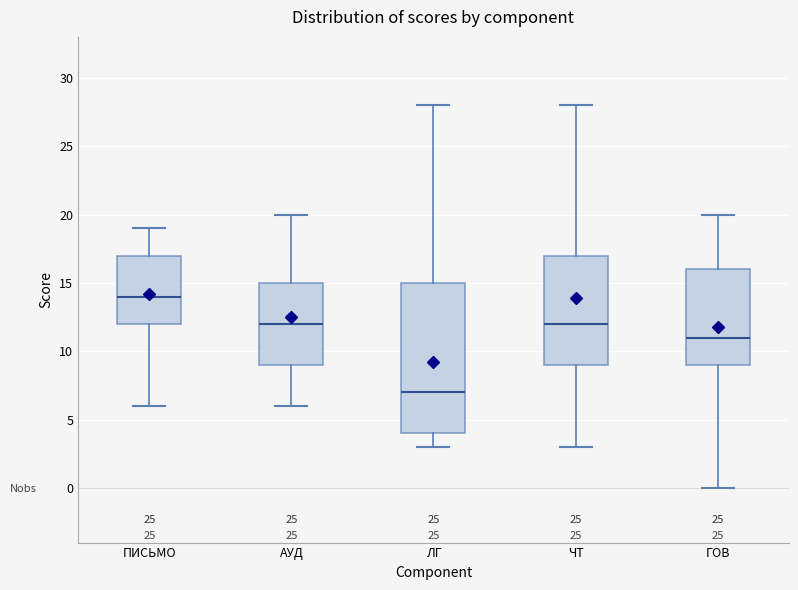

Comparing the boxes themselves (not the whiskers), which one is the tallest?

ЛГ